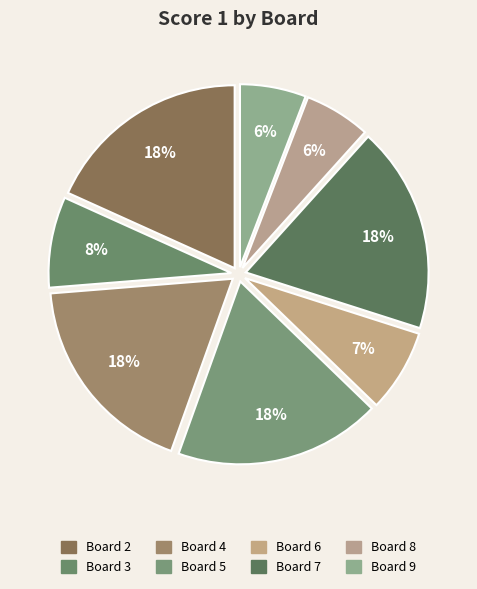

Which slice is the smallest?

Board 8